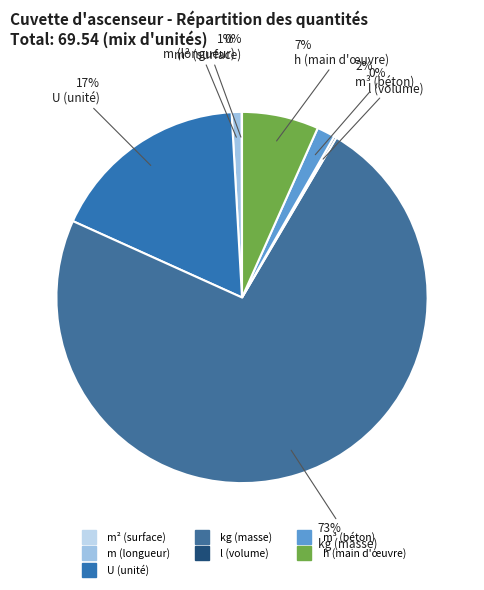

Is there any slice that represents more than half of the pie?

Yes